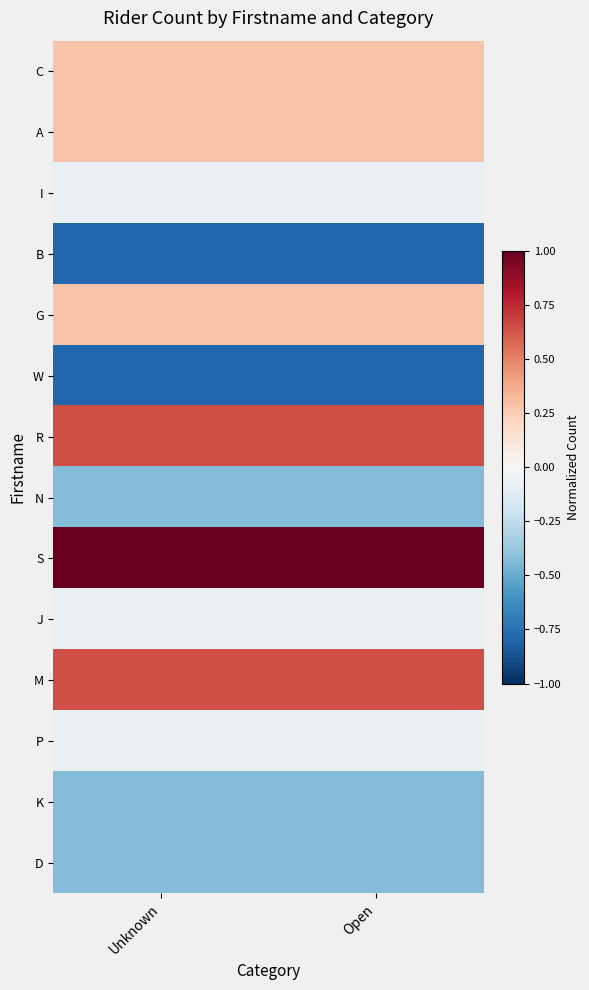

What is the maximum value shown in the chart?

1.0